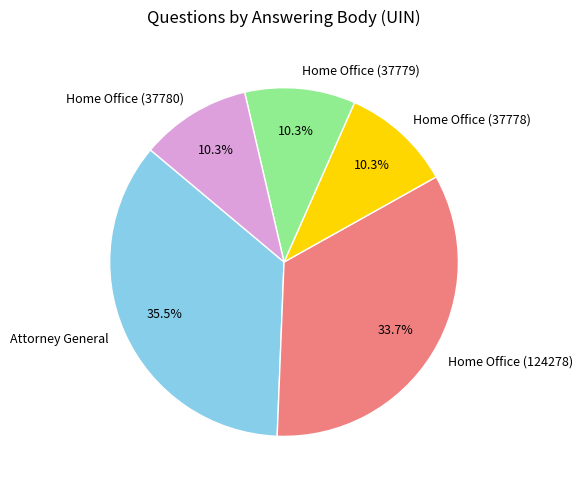

To the nearest percent, what is the difference between the largest and smallest slice percentages?

25%